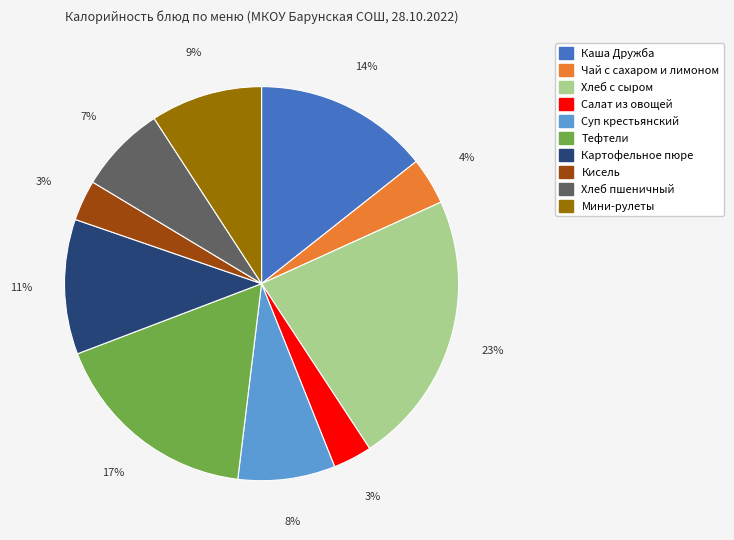

Count the number of slices in the pie.

10